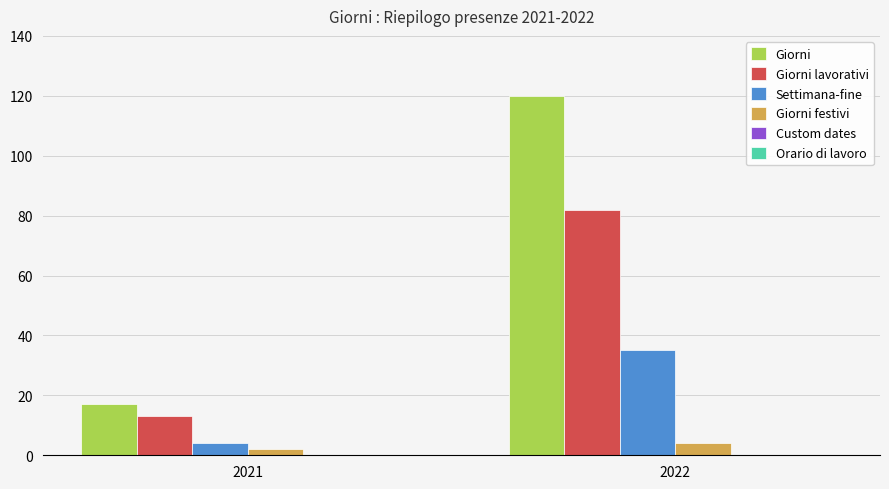

Reading left to right, what are all the values shown in this chart?

Giorni: 17	120
Giorni lavorativi: 13	82
Settimana-fine: 4	35
Giorni festivi: 2	4